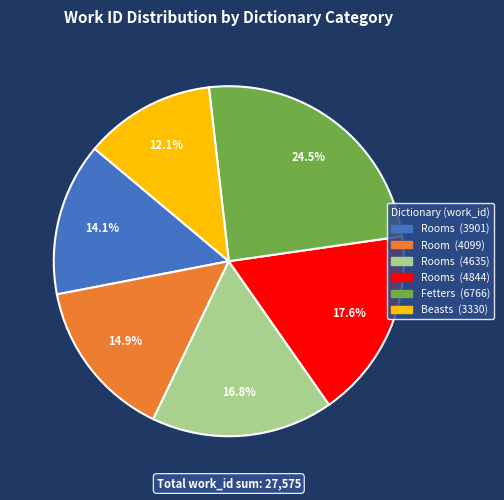

Is there any slice that represents more than half of the pie?

No